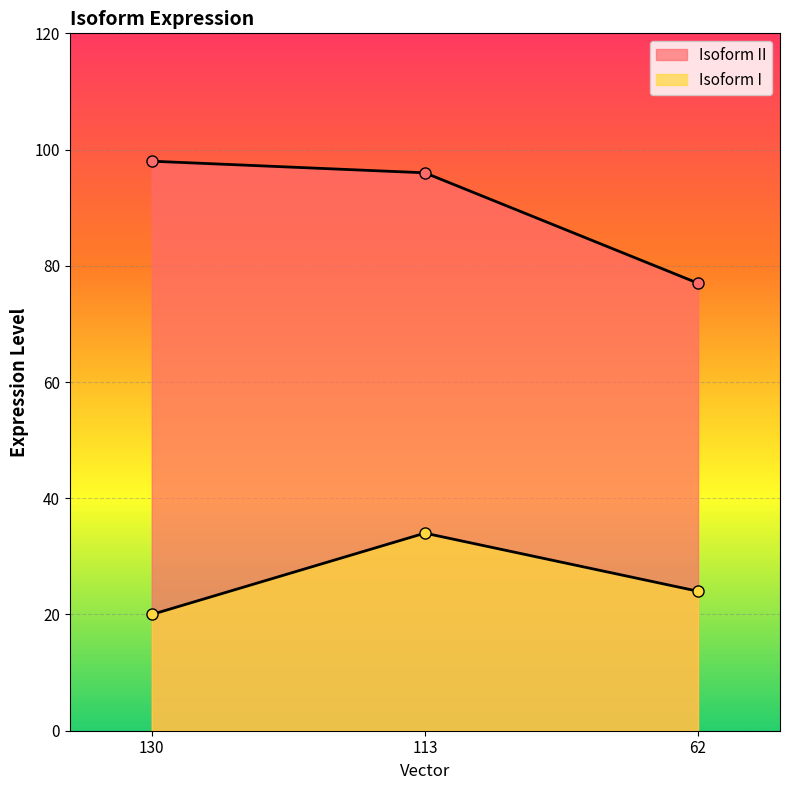

What is the spread (max minus min) of values at 130?

78